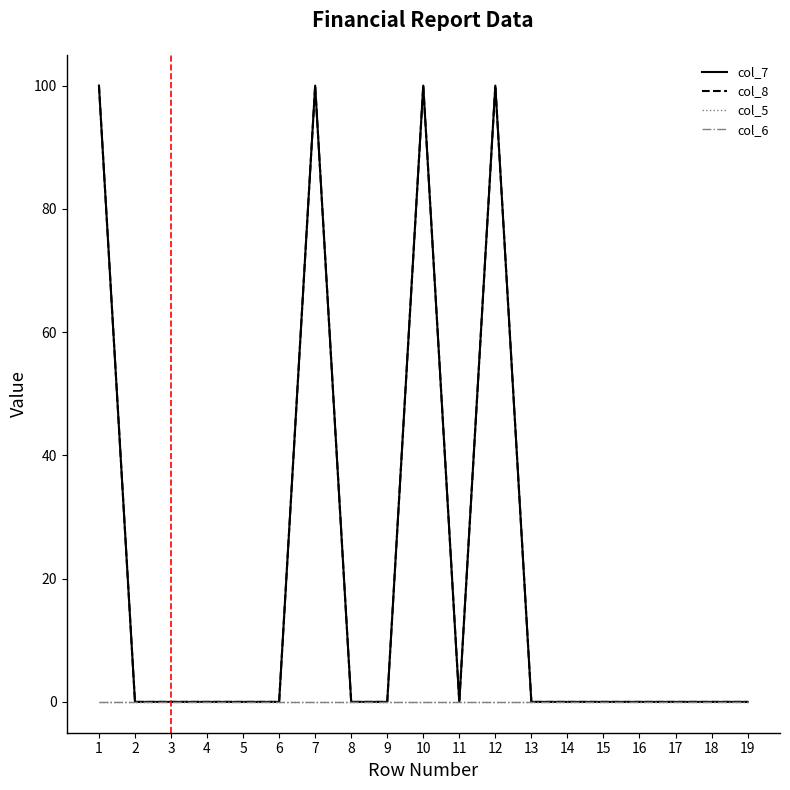

True or false: col_8 and col_6 cross at least once.

False